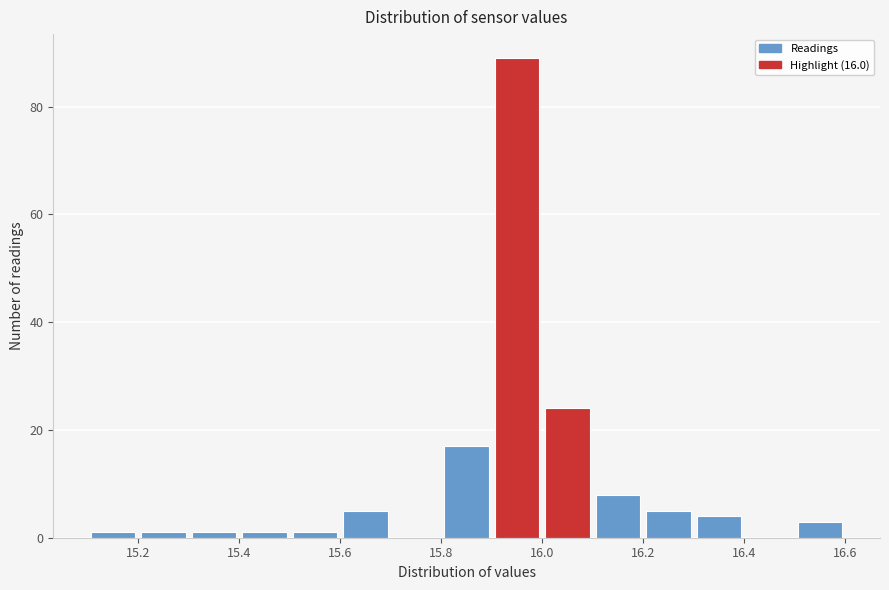

Which range on the x-axis has the tallest bar?

15.9 to 16.0